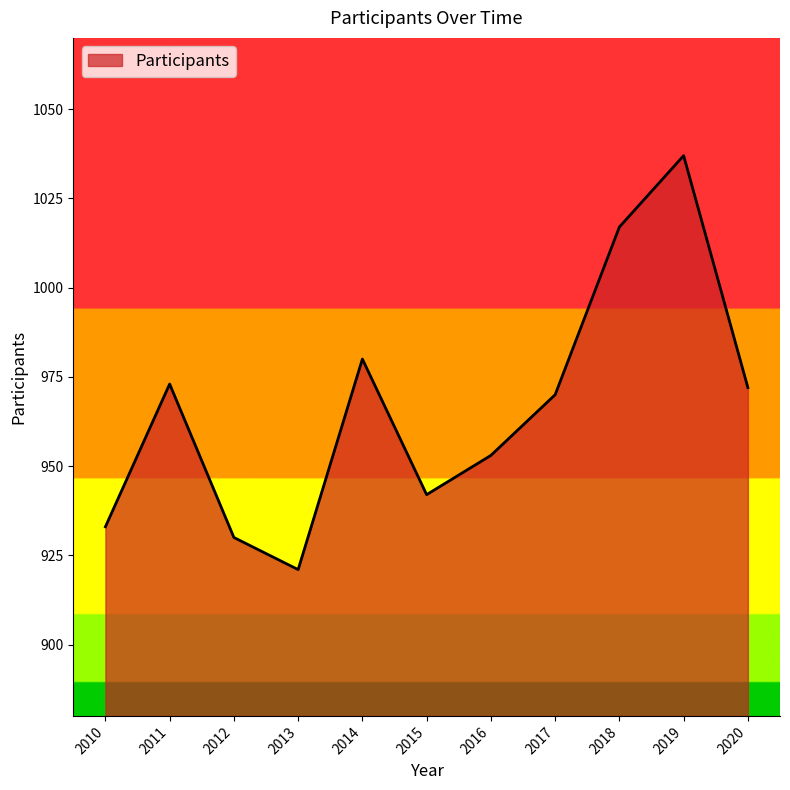

Is it true that the value at 2015 is 1615?

False